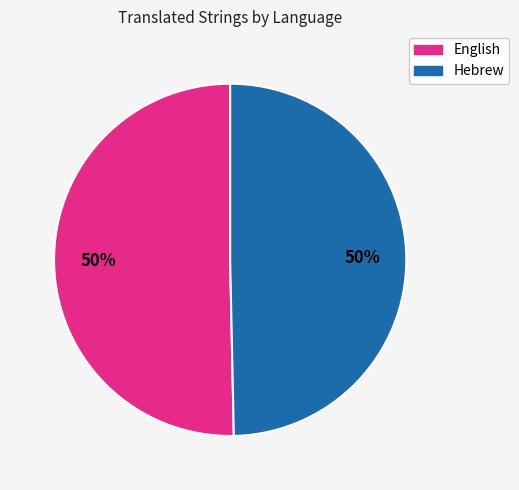

What is the ratio of the value at English to the value at Hebrew?

1.0